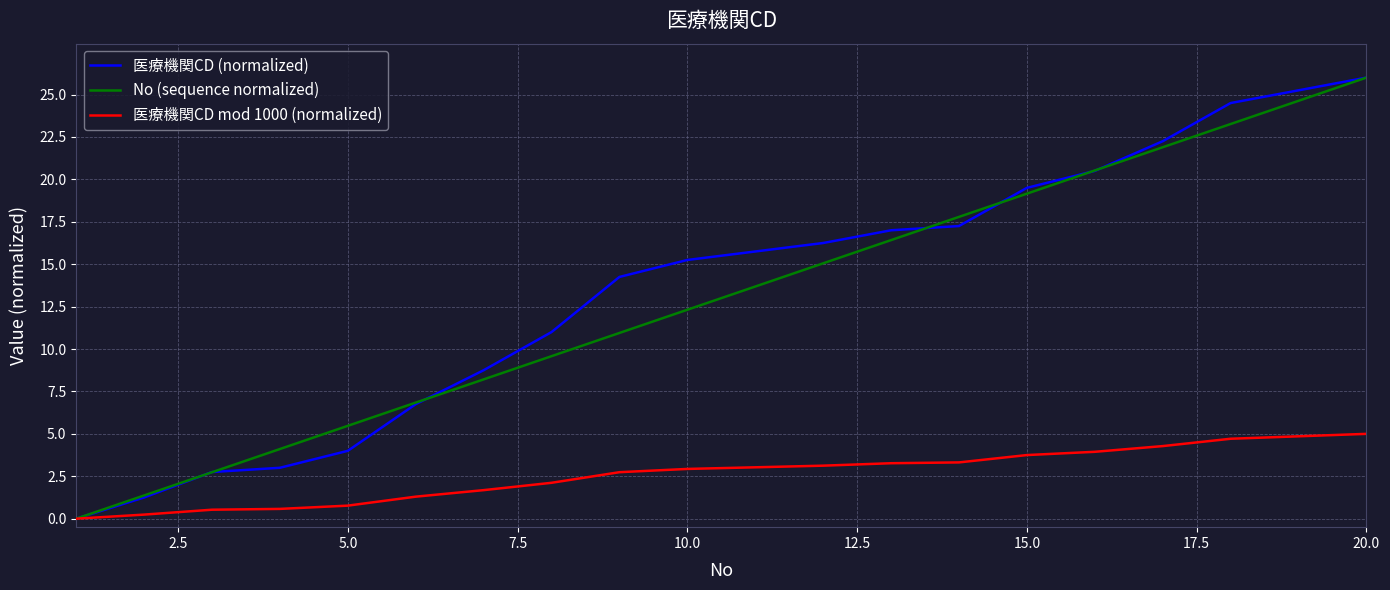

What is the sum of all No (sequence normalized) values?

260.0